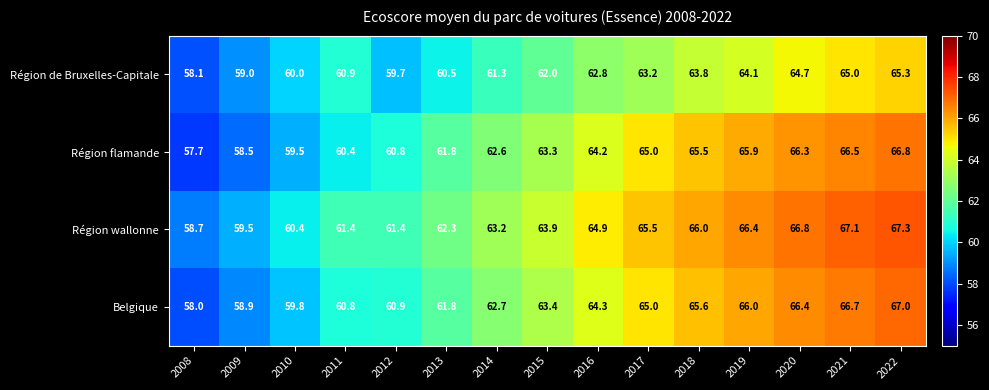

What is the average value of the Région de Bruxelles-Capitale series?

62.0